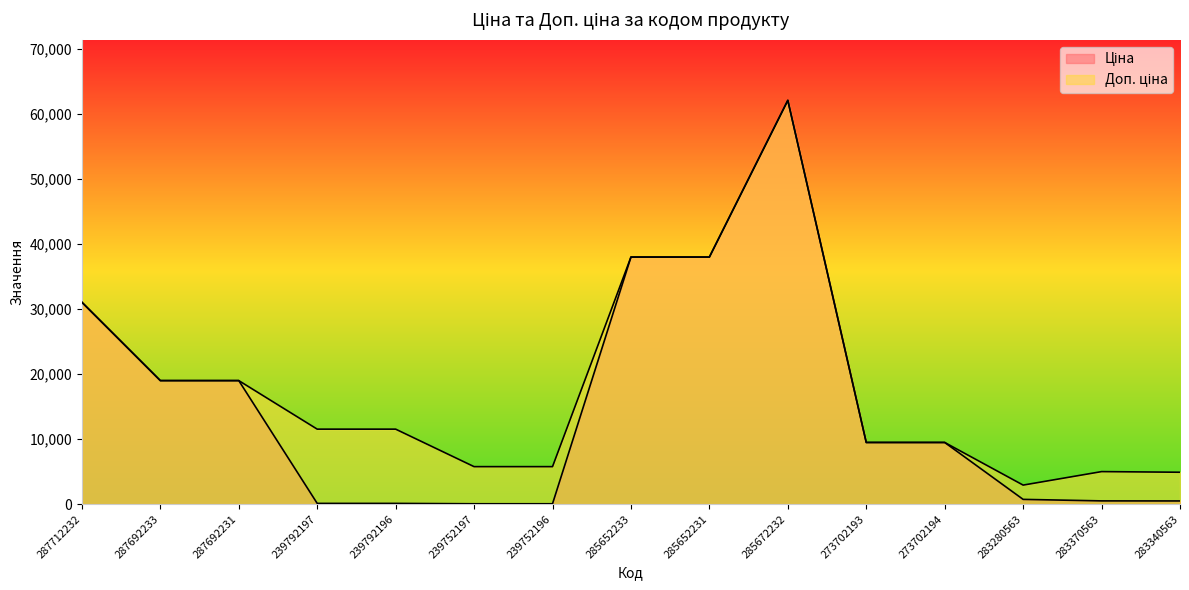

List the series in order of their peak value, highest first.

Ціна, Доп. ціна